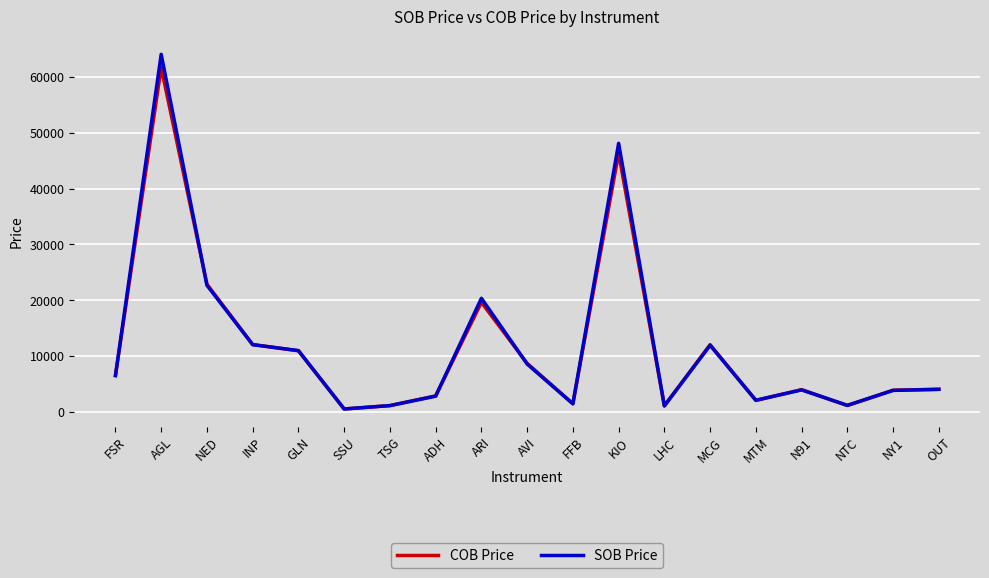

What is the difference between the COB Price values at MCG and NY1?

8166.0